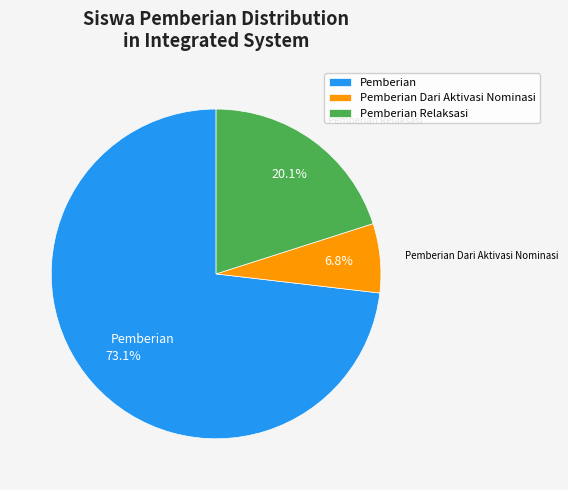

Does Pemberian represent more than half of the total?

Yes